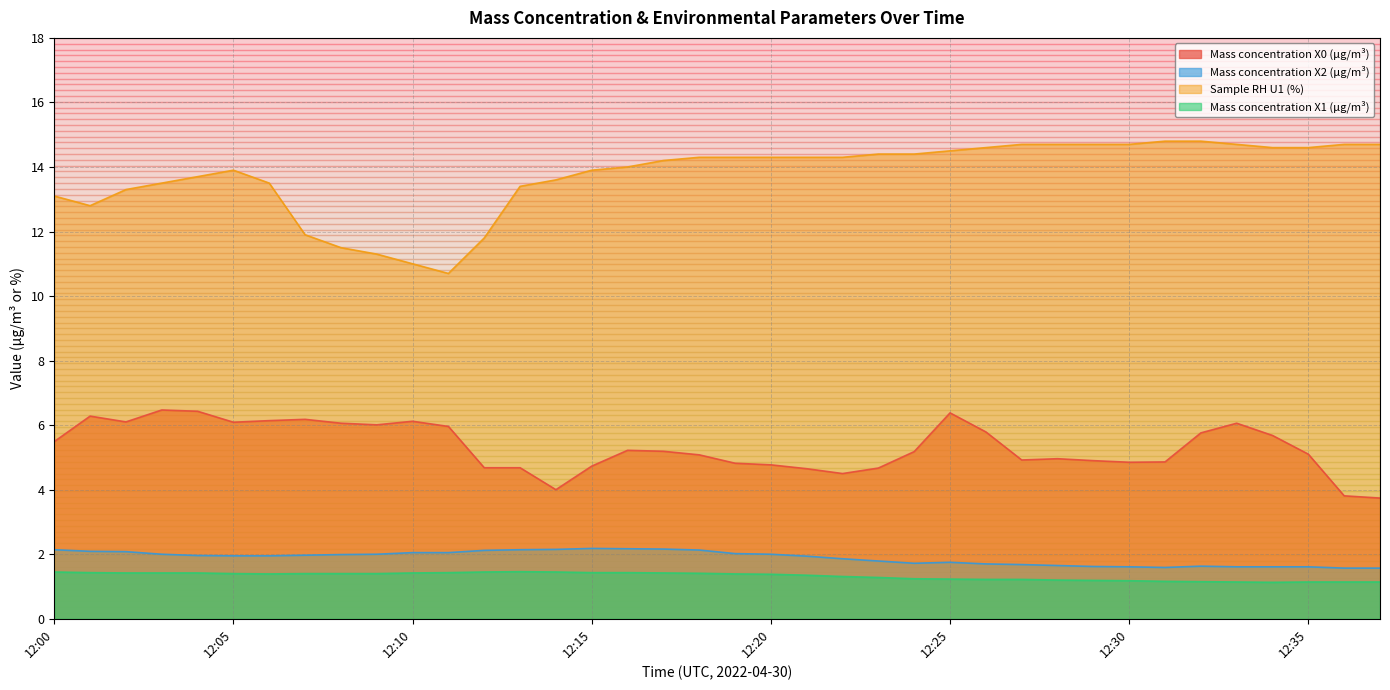

Where is the first local maximum for Mass concentration X1 (μg/m³)?

12:13